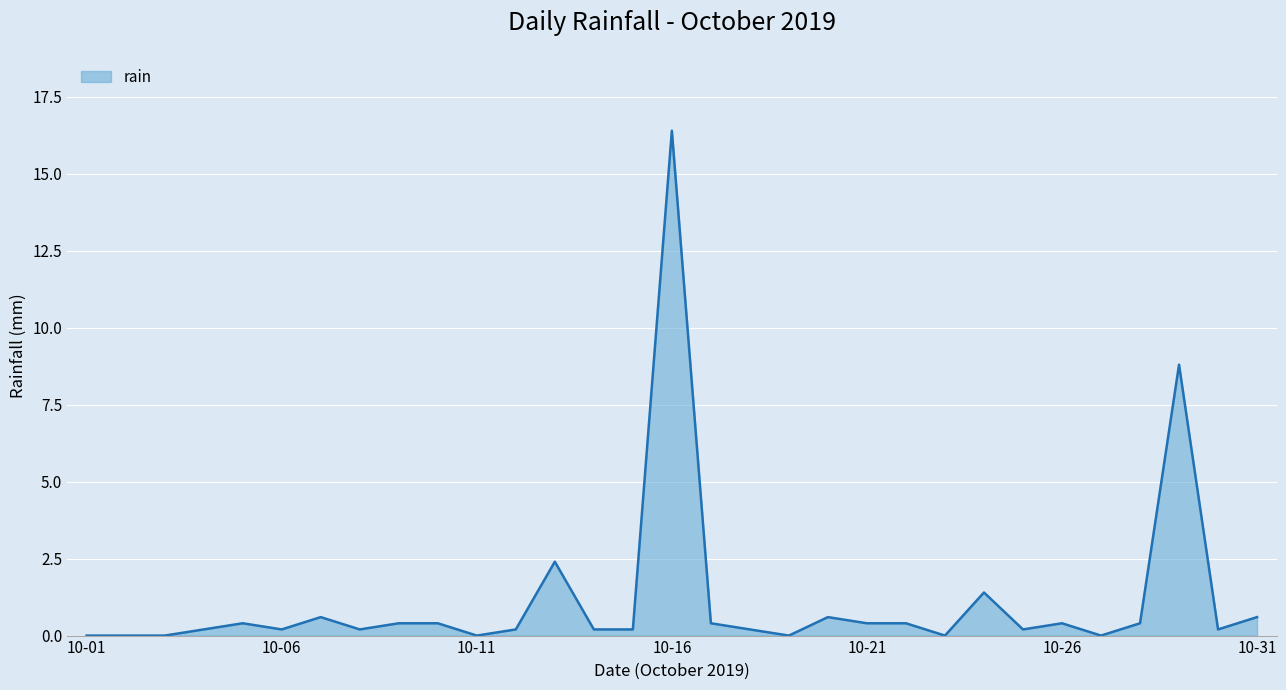

What is the sum of all values?

35.8